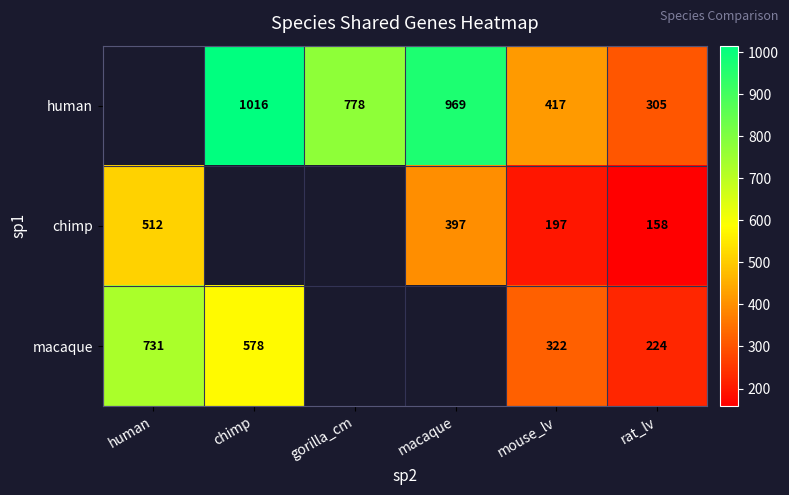

At which category does the chart reach its minimum across all series?

rat_lv